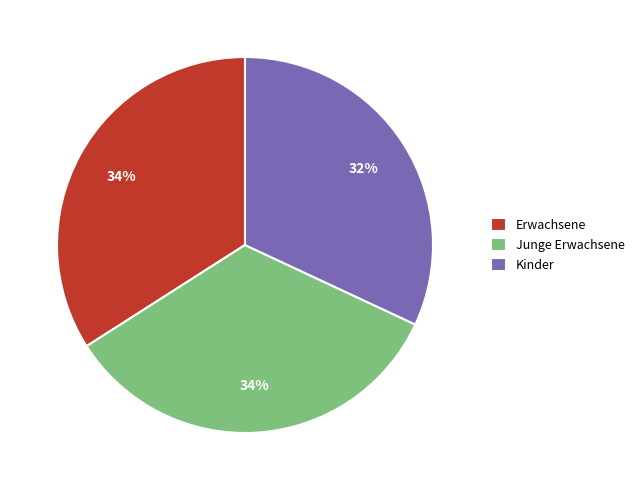

Which category has the smallest portion of the pie?

Kinder